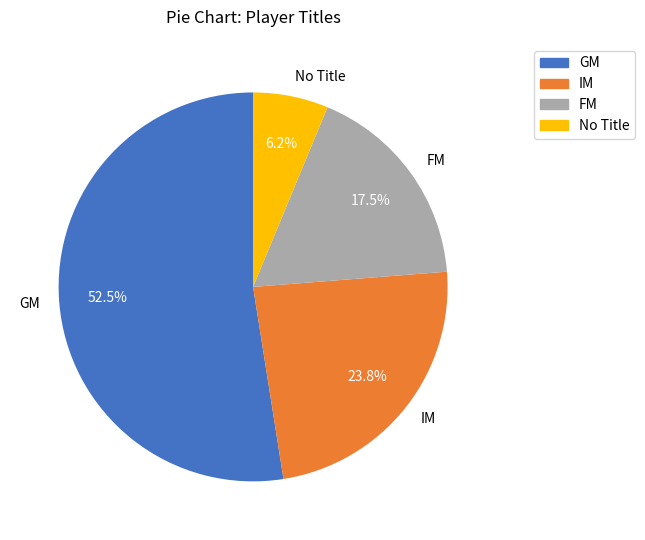

What is the largest slice in the pie chart?

GM